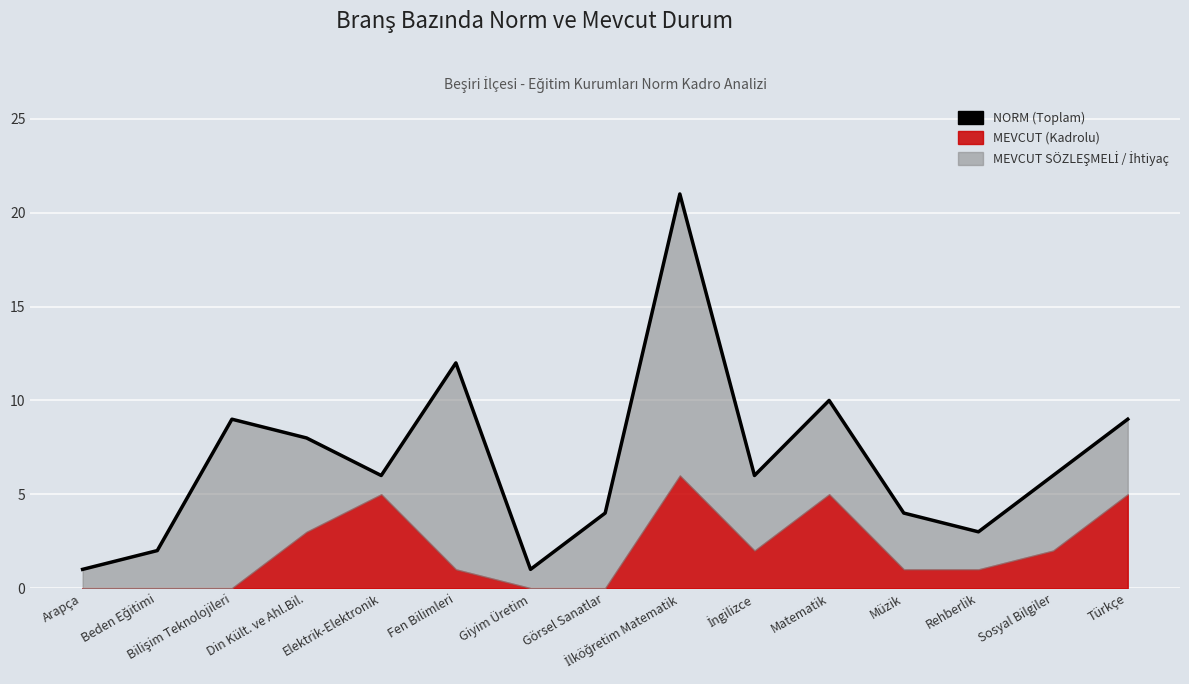

Rank the categories by value from highest to lowest.

İlköğretim Matematik, Fen Bilimleri, Matematik, Bilişim Teknolojileri, Türkçe, Din Kült. ve Ahl.Bil., Elektrik-Elektronik, İngilizce, Sosyal Bilgiler, Görsel Sanatlar, Müzik, Rehberlik, Beden Eğitimi, Arapça, Giyim Üretim